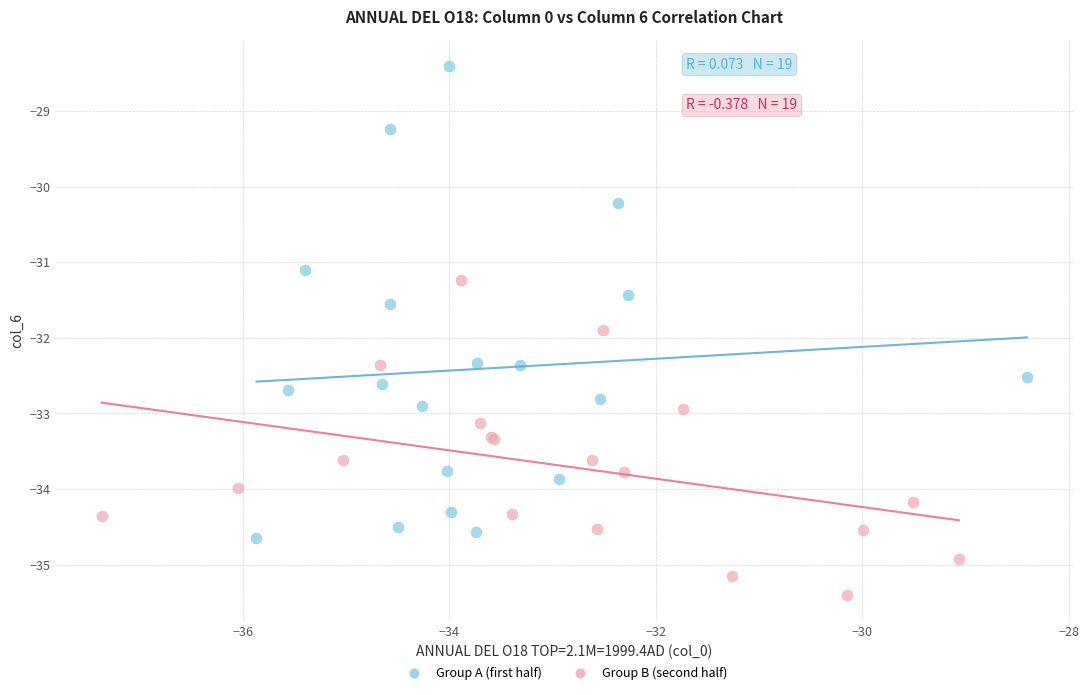

Which series has the largest Y range (max minus min)?

Group A (first half)